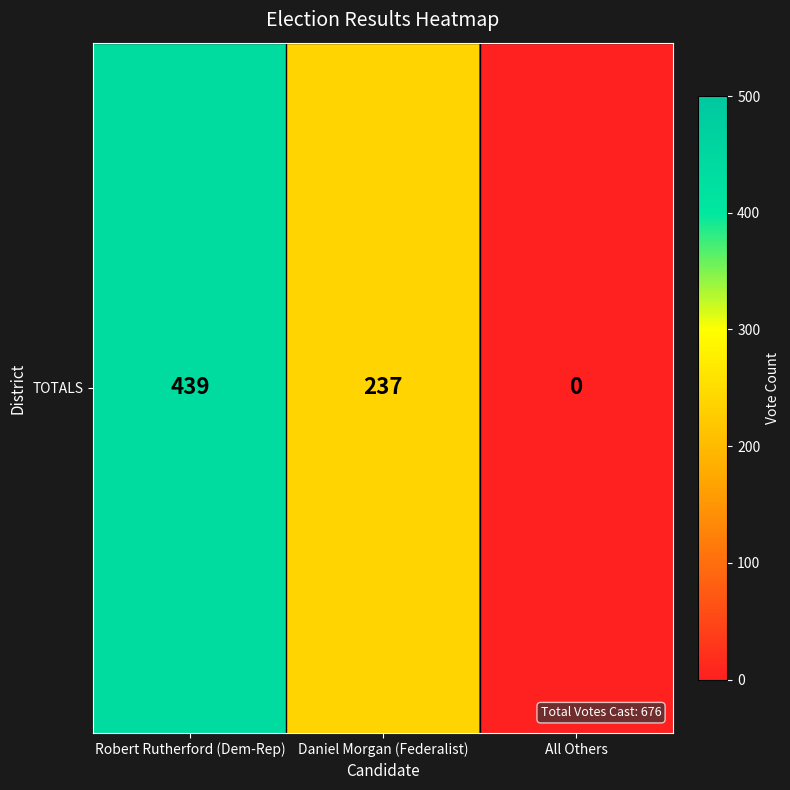

What is the average value?

225